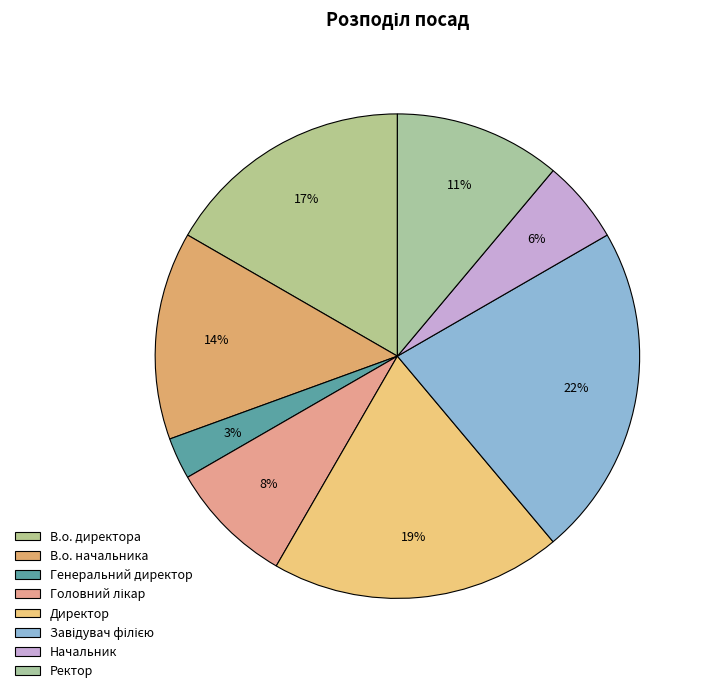

Combined, what portion of the pie is Генеральний директор and В.о. начальника?

16.7%